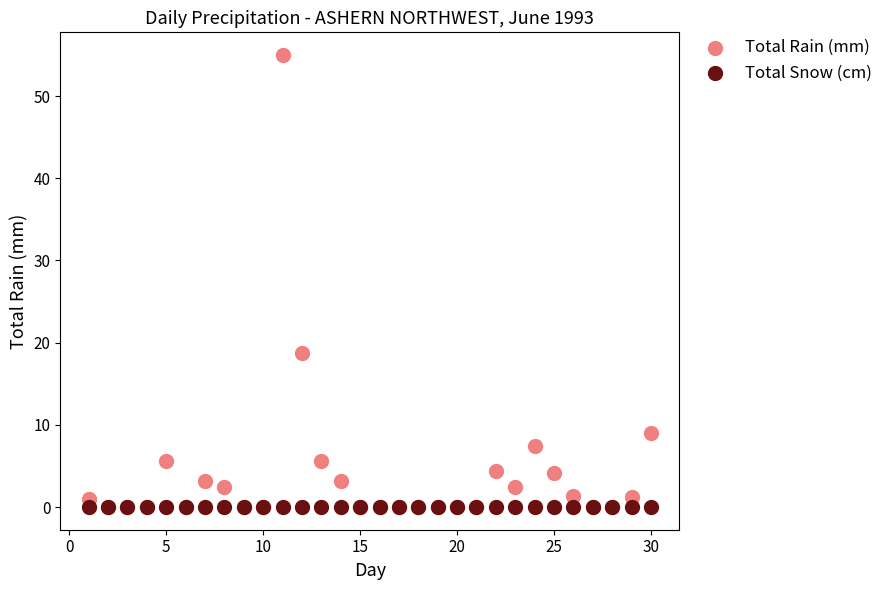

What are all the series names shown in the legend?

Total Rain (mm), Total Snow (cm)